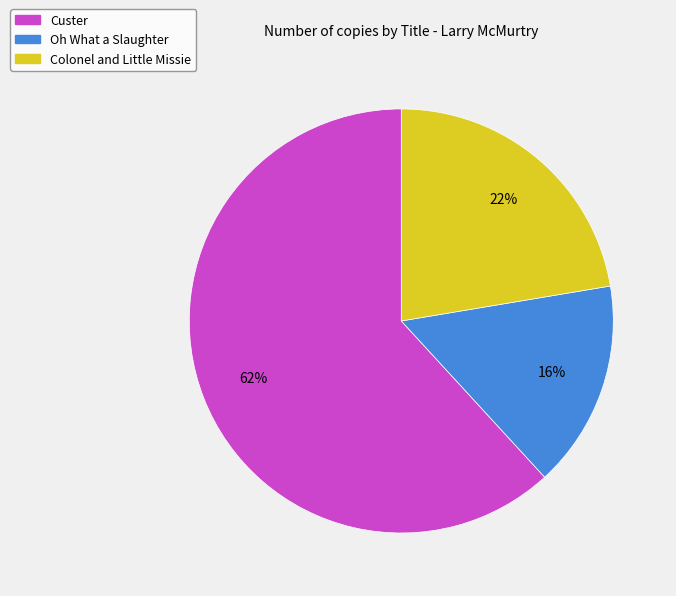

Which slice is the largest?

Custer